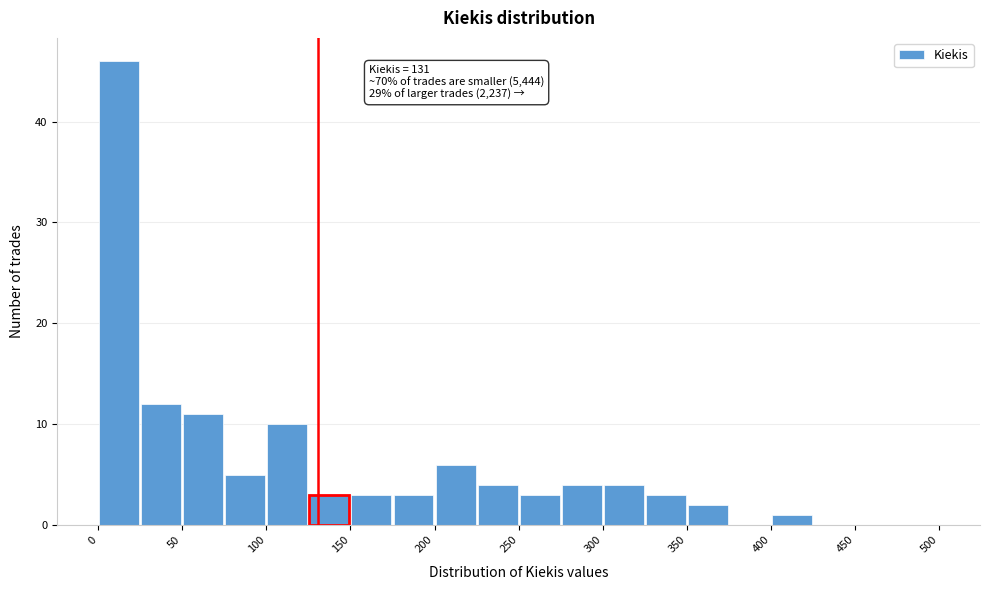

Which range on the x-axis has the tallest bar?

0 to 25